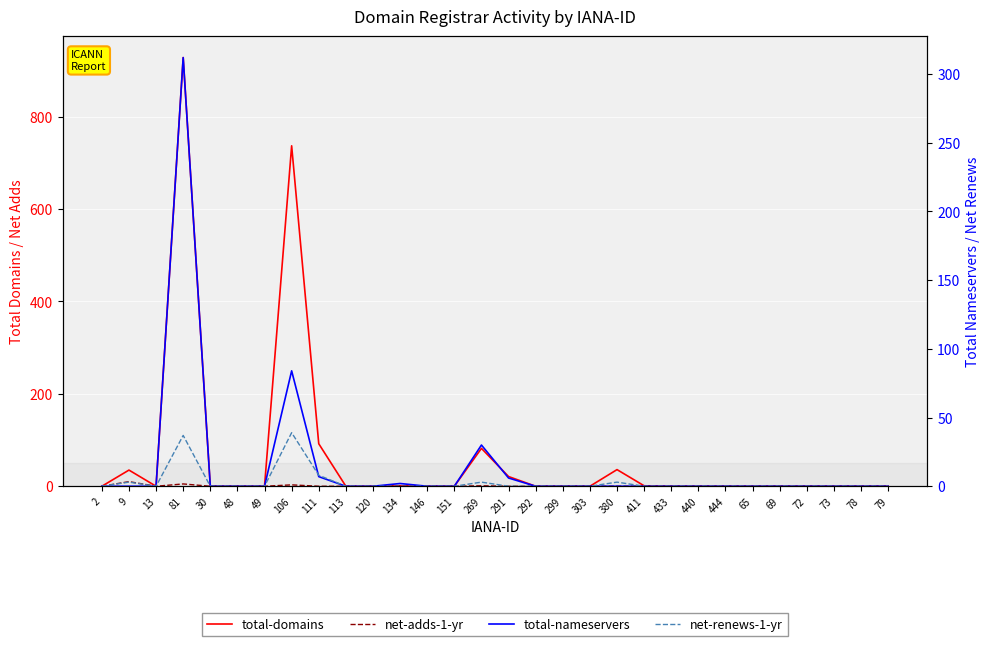

Which category has the lowest value in the total-nameservers series?

2